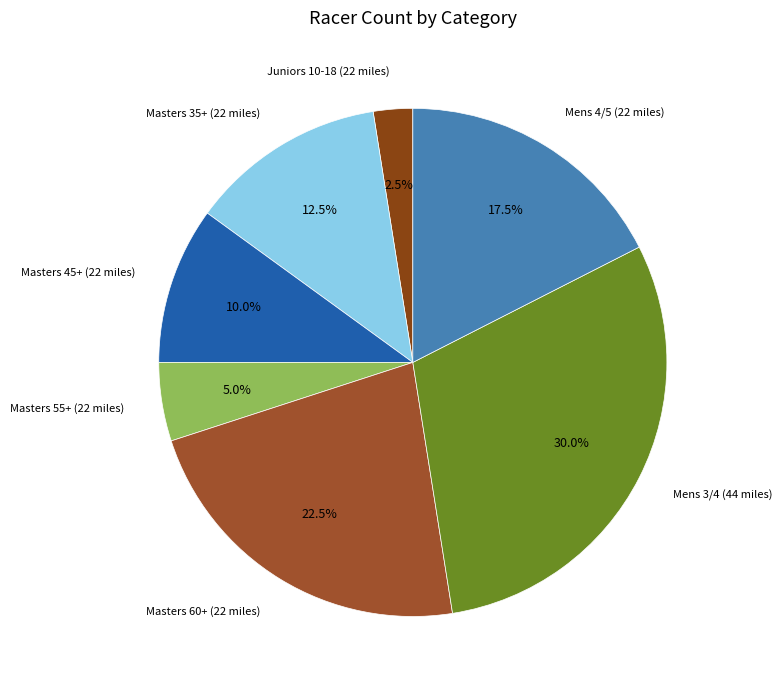

What is the ratio of the value at Mens 3/4 (44 miles) to the value at Juniors 10-18 (22 miles)?

12.0